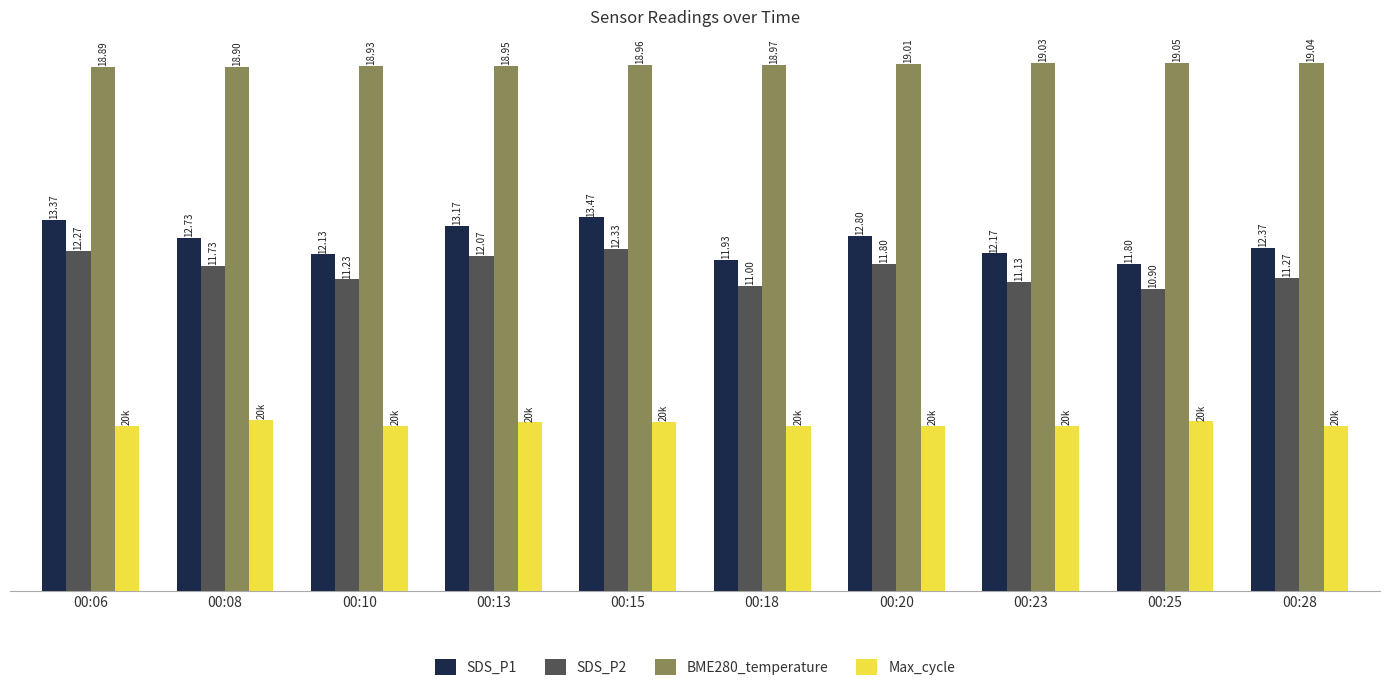

Which series has the largest range (max minus min)?

SDS_P1